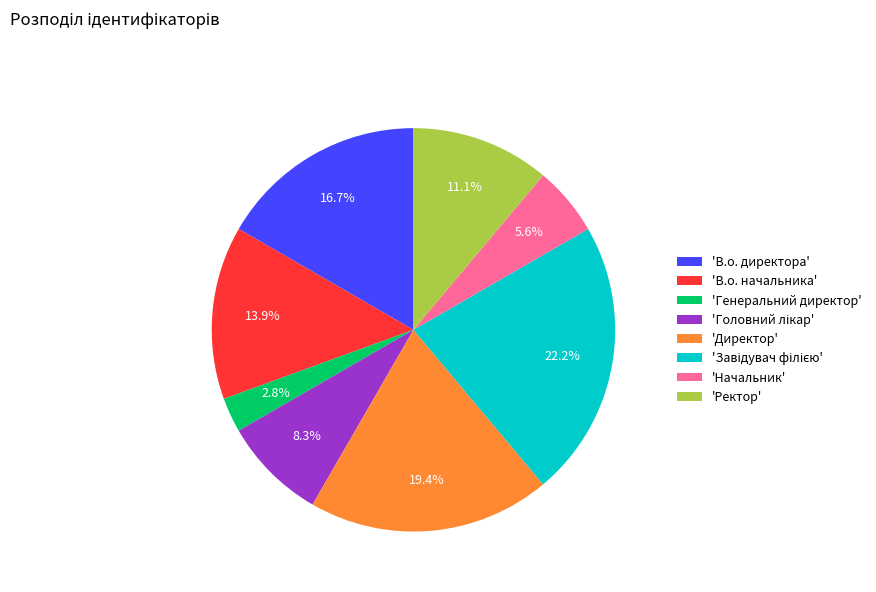

Does any single category account for the majority?

No